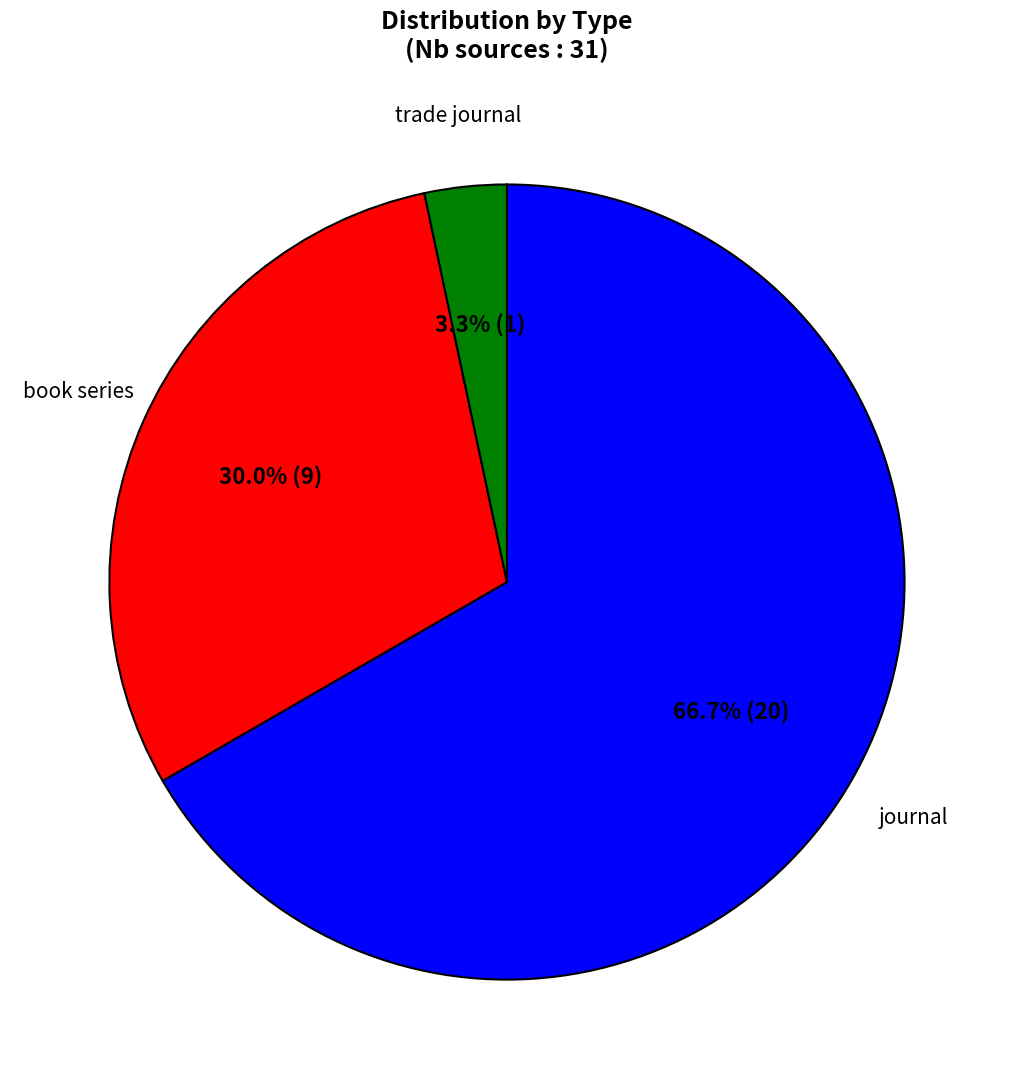

Is there any slice that represents more than half of the pie?

Yes